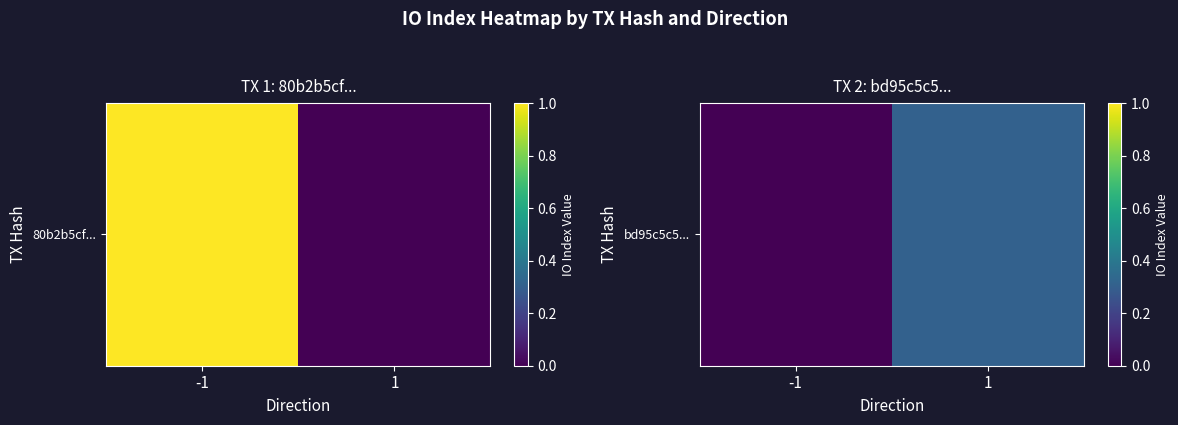

The value at -1 is 0.2. True or false?

False